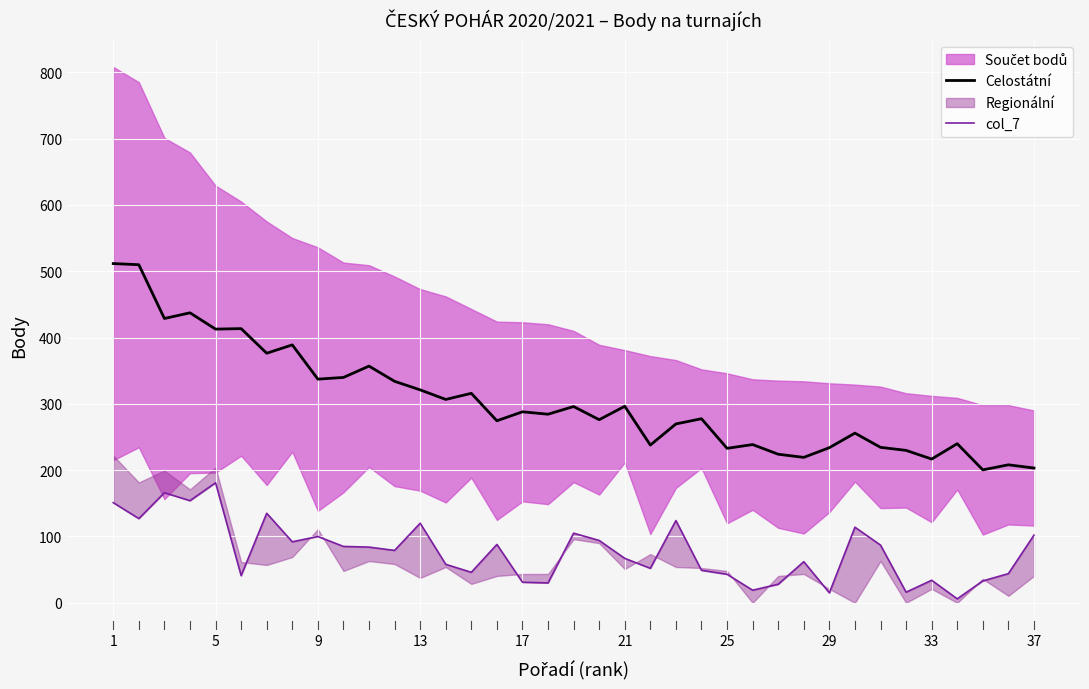

The Celostátní series shows 479.1 at 21. True or false?

False